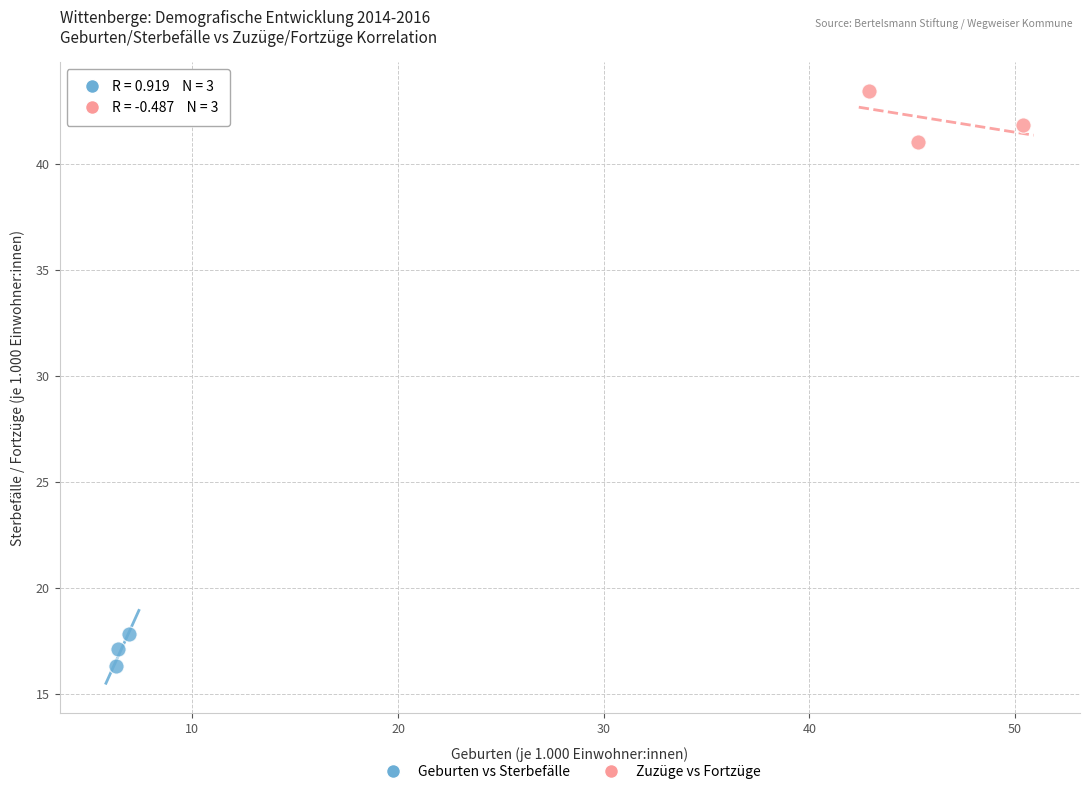

Which series has the largest Y range (max minus min)?

Zuzüge vs Fortzüge